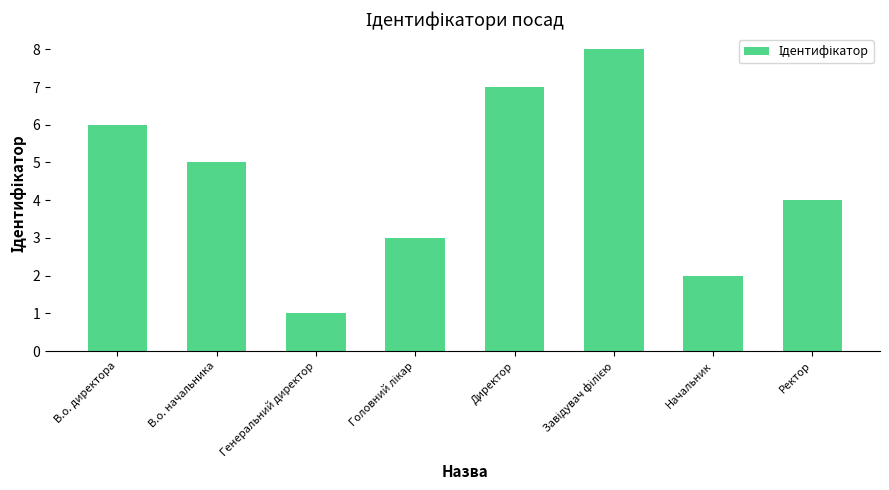

Reading right to left, transcribe all the data shown in this chart.

4	2	8	7	3	1	5	6